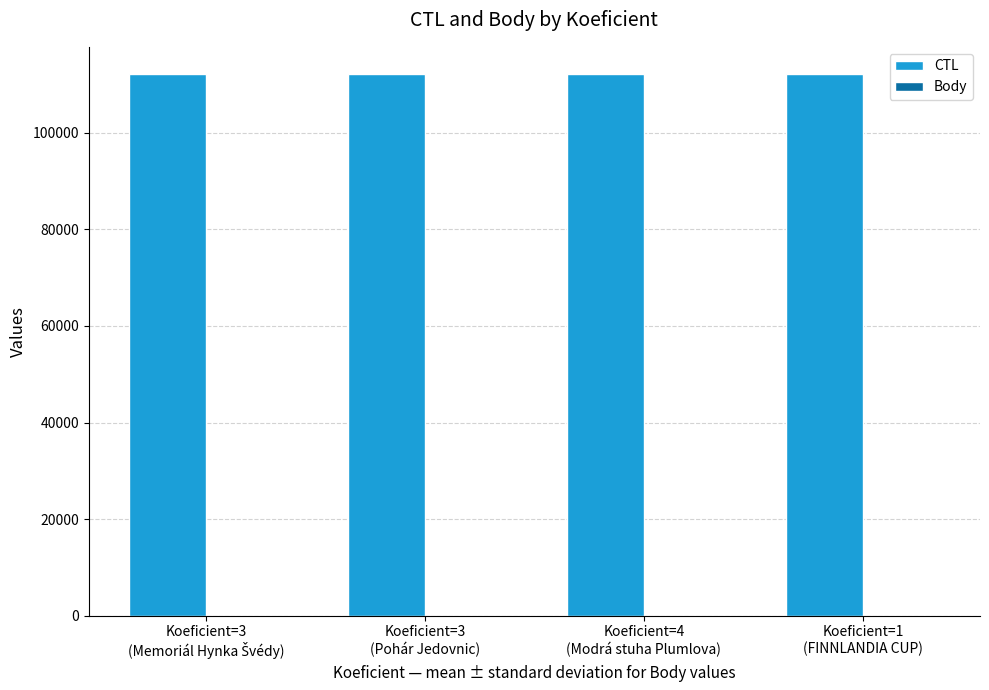

What is the maximum value for CTL?

112205.0